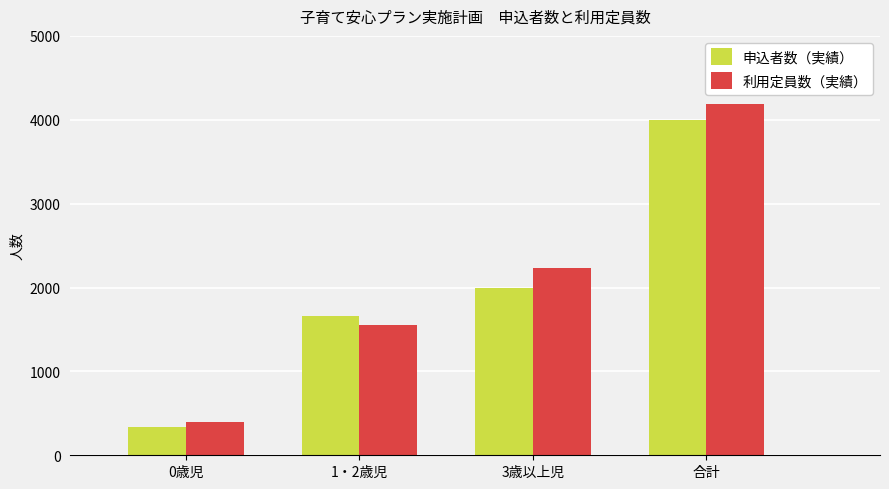

Which label corresponds to the largest value in the chart?

合計